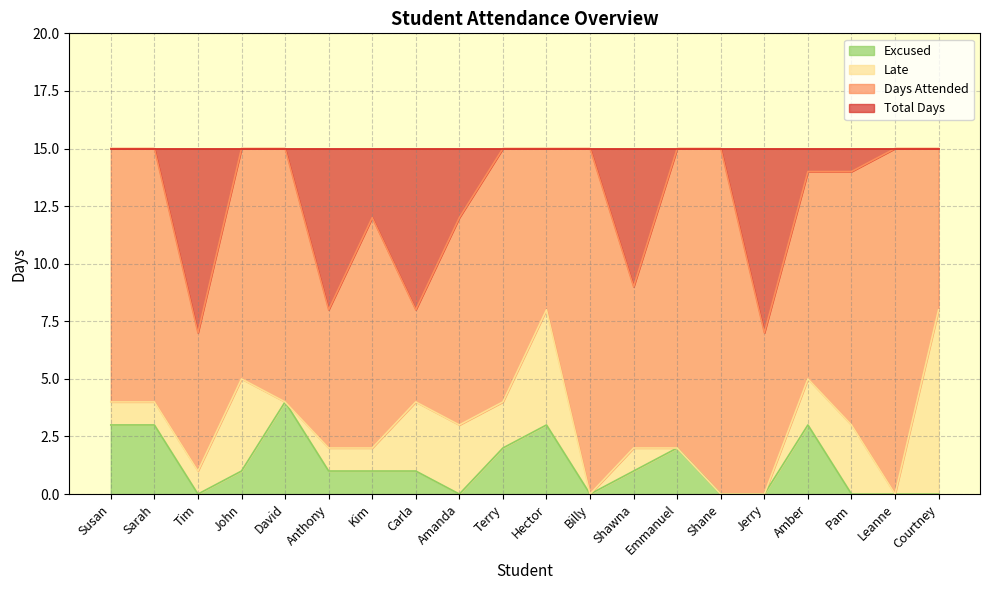

What is the label of the 4th point from the right?

Amber